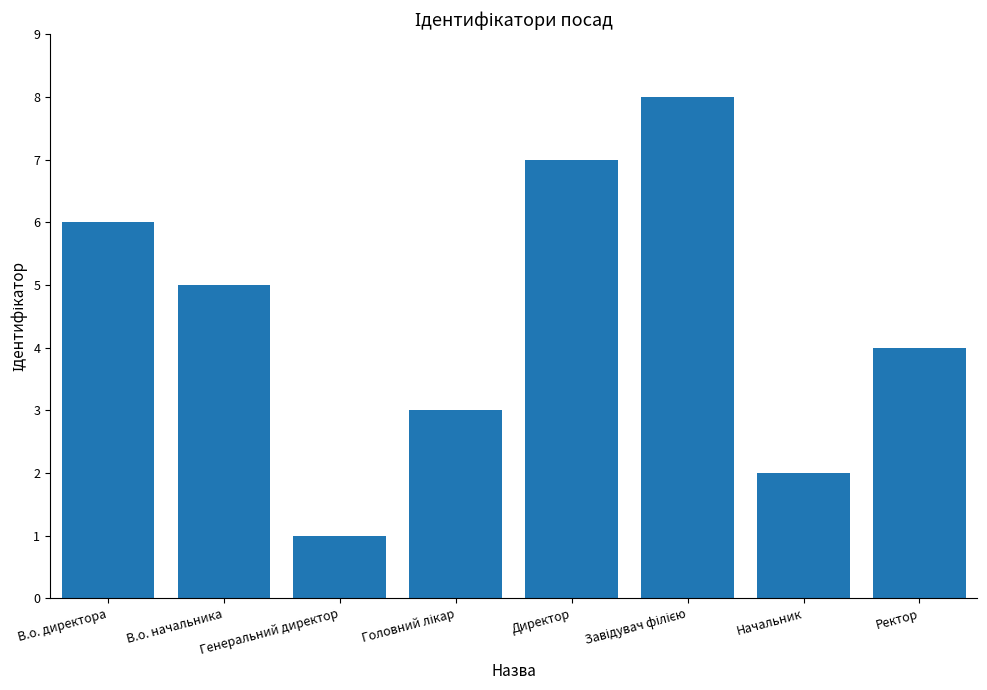

Where is the data nearest to the value 4?

Ректор